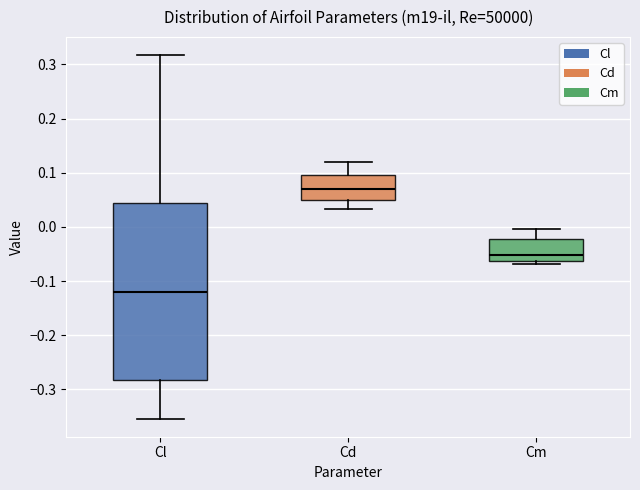

Reading left to right, read every box against the y-axis: the position of its median line, the range the box covers, and the ends of its whiskers. The values are not printed on the chart, so give them approximately, as read against the axis.

Cl: median -0.12, box -0.28 to 0.05, whiskers -0.35 to 0.32
Cd: median 0.07, box 0.05 to 0.10, whiskers 0.03 to 0.12
Cm: median -0.05, box -0.06 to -0.02, whiskers -0.07 to 0.00